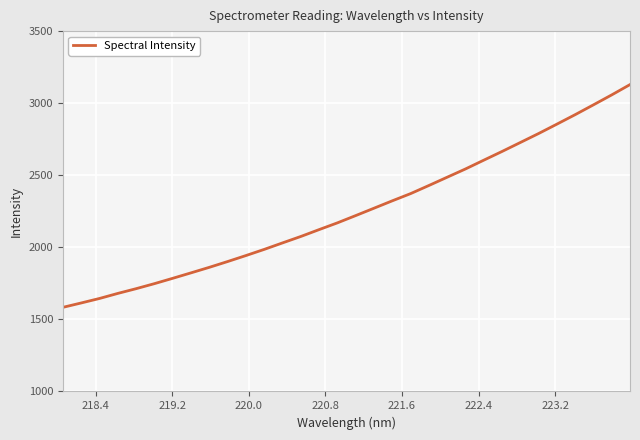

What is the value of the 5th point from the left?

1713.1